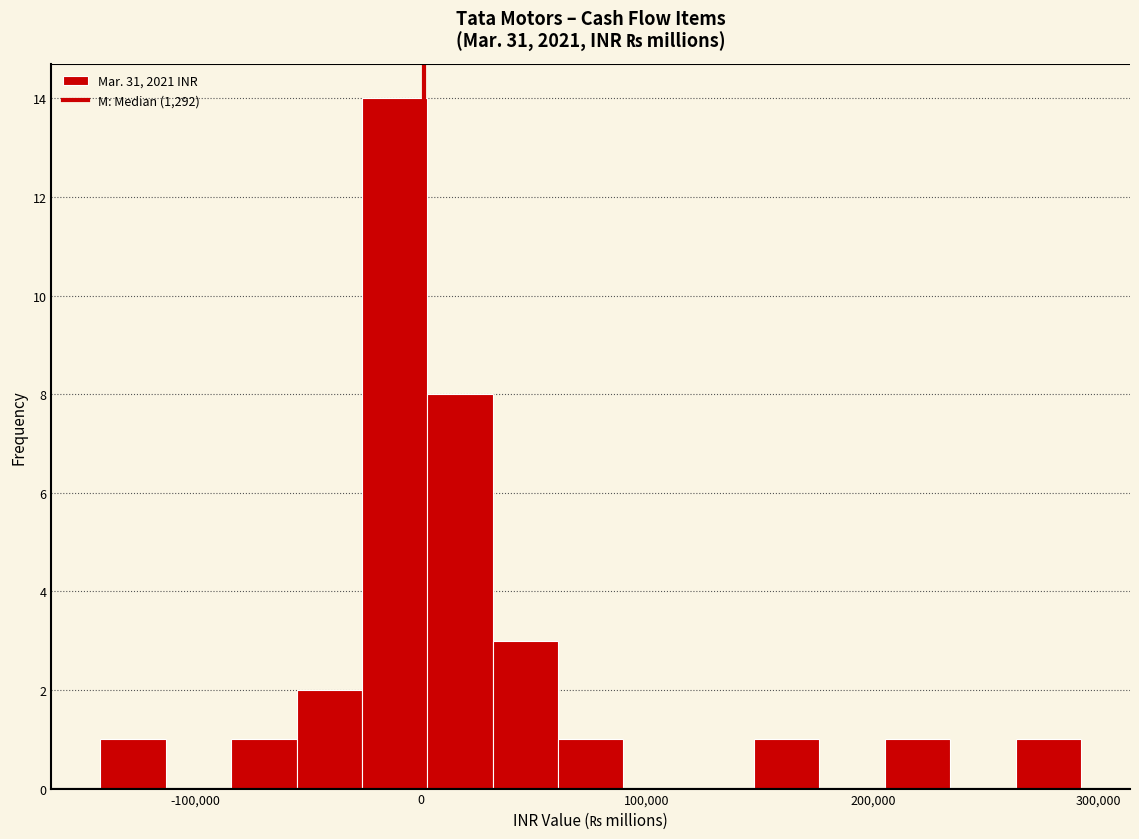

Read against the x-axis, roughly where is the centre of the tallest bar?

-10000